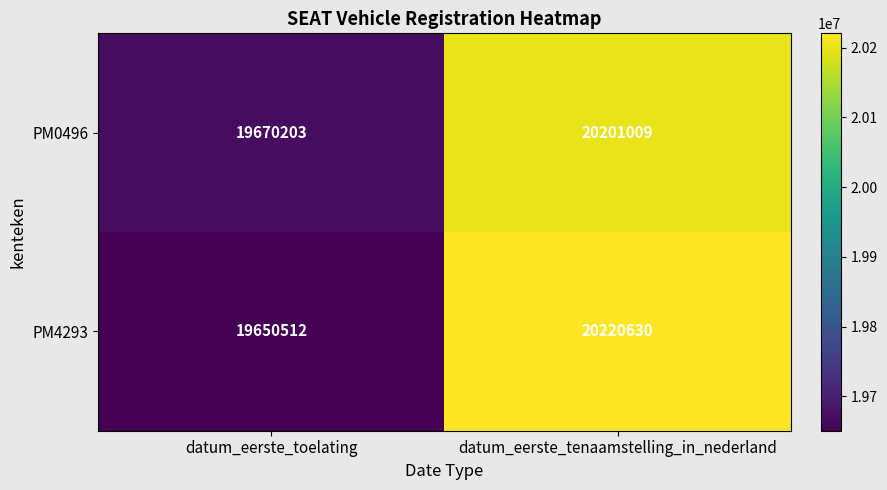

What is the difference between the highest and lowest values at datum_eerste_toelating?

19691